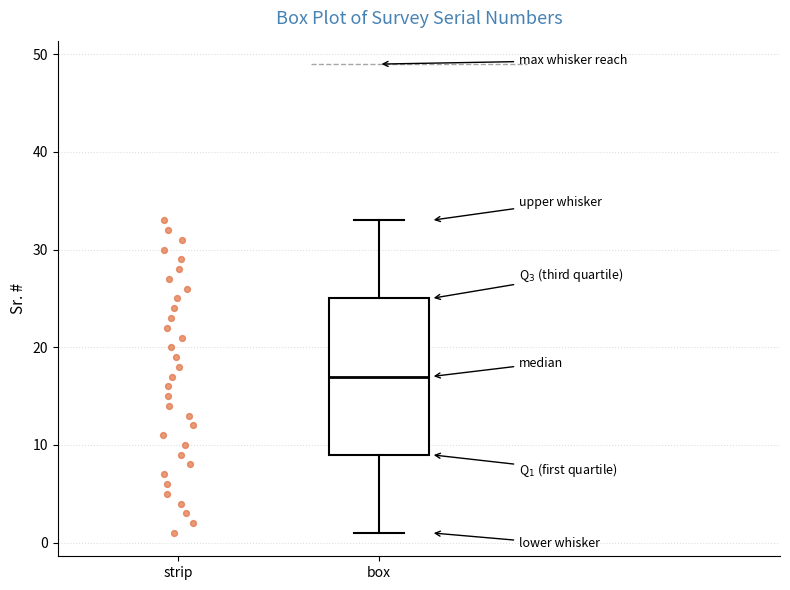

Read this box plot against the y-axis: the position of the median line, the range covered by the box, and the ends of both whiskers. The values are not printed on the chart, so give them approximately, as read against the axis.

median 17, box 9 to 25, whiskers 1 to 33